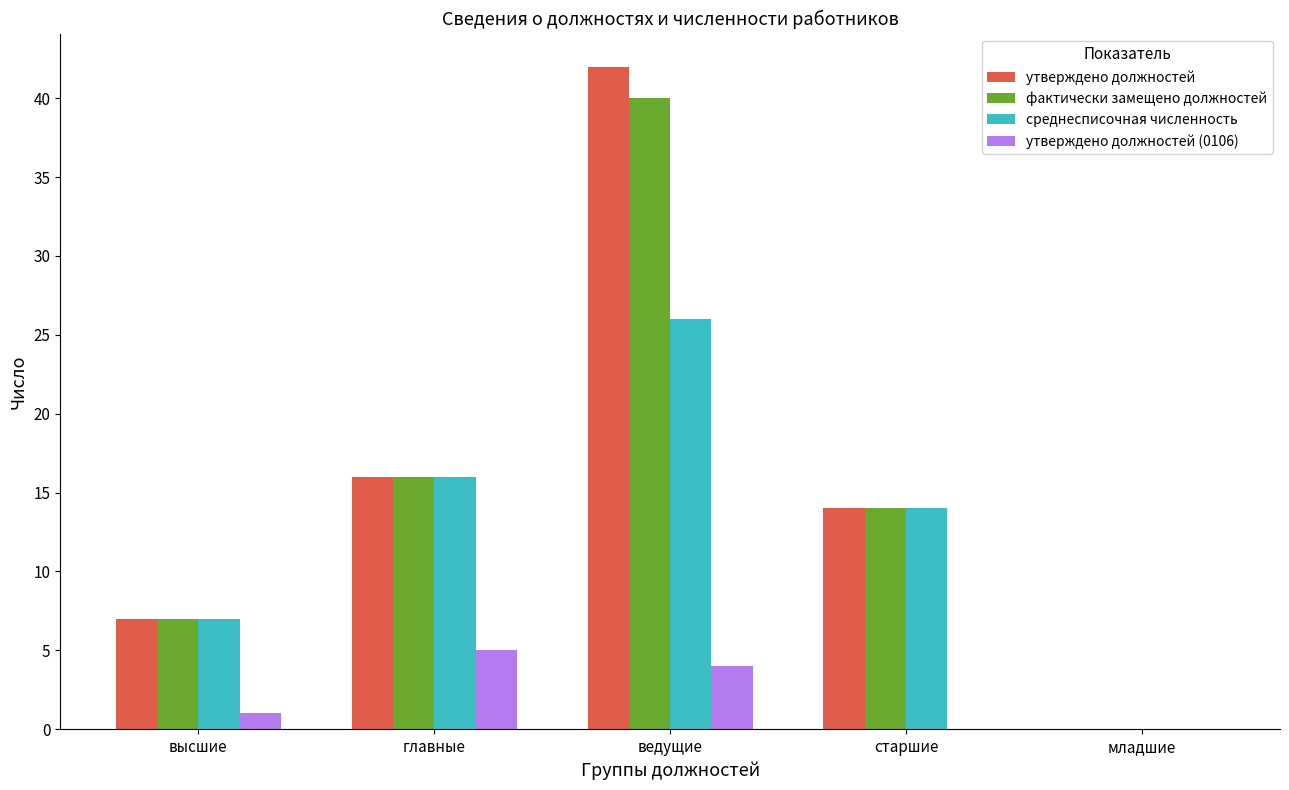

Which series has the largest range (max minus min)?

утверждено должностей